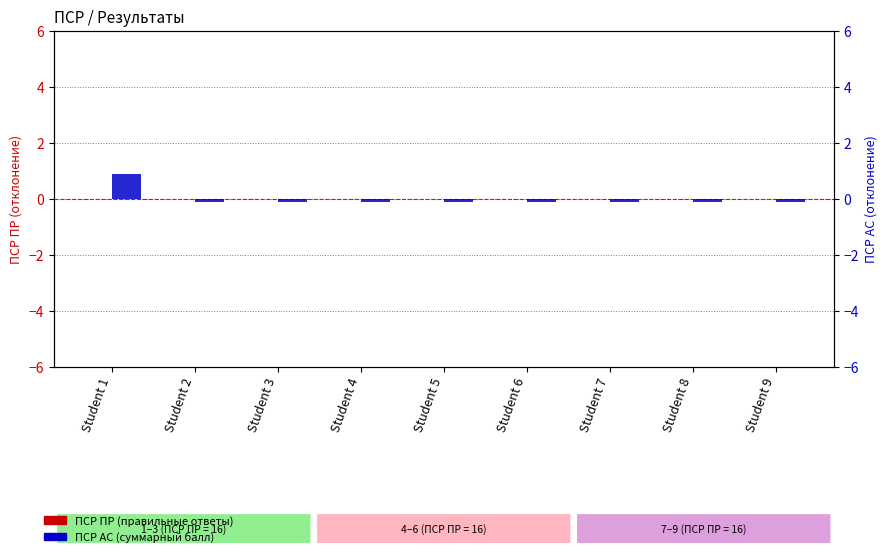

Reading left to right, transcribe all the data shown in this chart.

ПСР ПР: 0.0	0.0	0.0	0.0	0.0	0.0	0.0	0.0	0.0
ПСР АС: 0.9	-0.1	-0.1	-0.1	-0.1	-0.1	-0.1	-0.1	-0.1